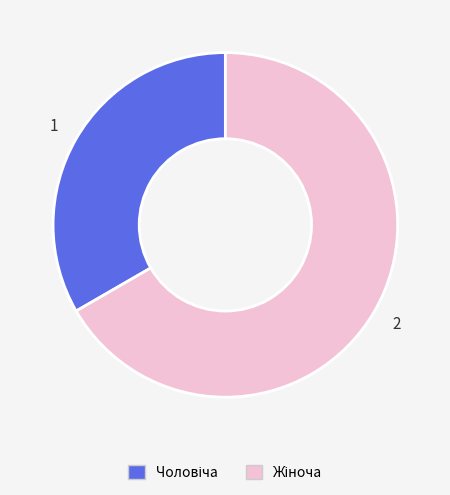

Is Чоловіча the majority of the pie?

No